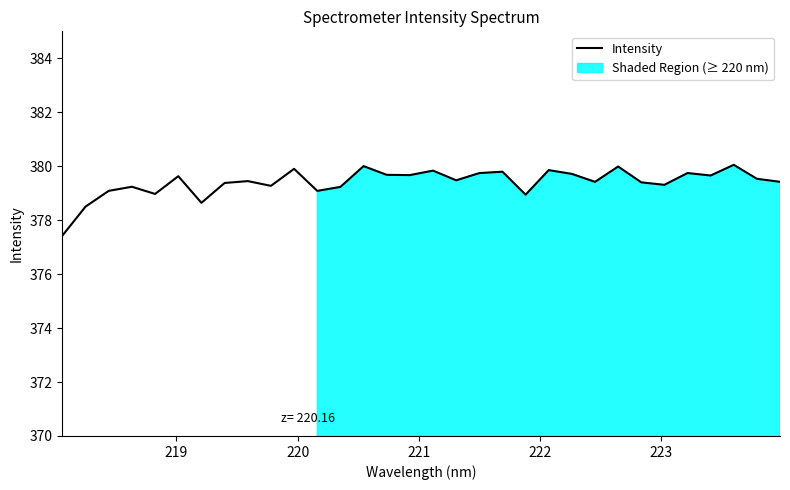

Reading right to left, transcribe all the data shown in this chart.

379.4	379.5	380.1	379.7	379.7	379.3	379.4	380.0	379.4	379.7	379.9	378.9	379.8	379.7	379.5	379.8	379.7	379.7	380.0	379.2	379.1	379.9	379.3	379.4	379.4	378.6	379.6	379.0	379.2	379.1	378.5	377.4